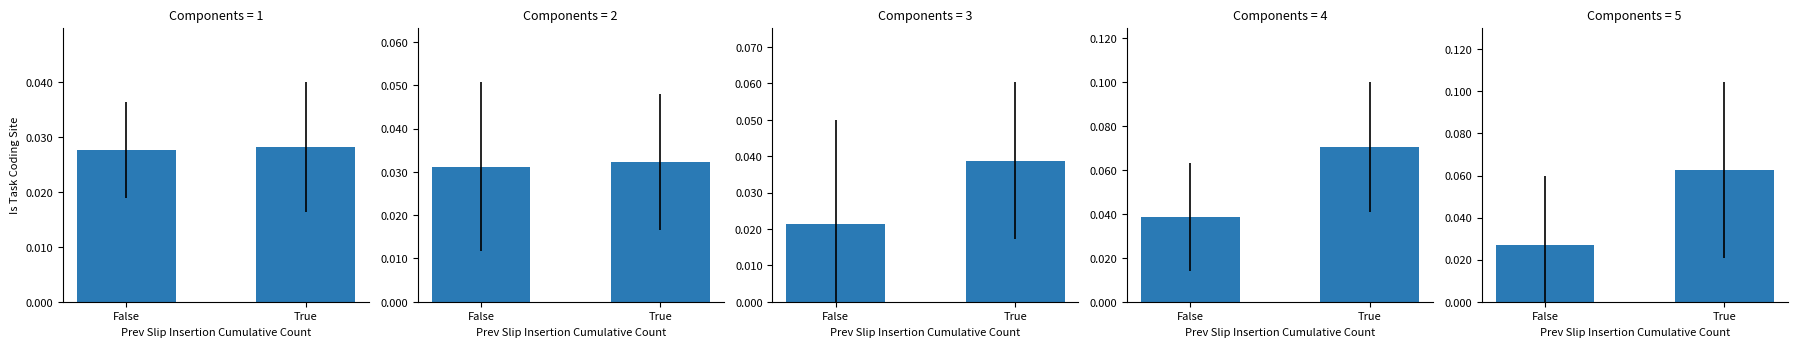

Is it true that the value at True is 0.0?

False